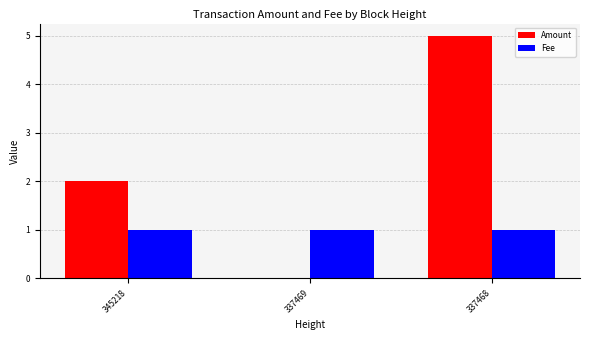

What is the greatest value displayed?

5.0